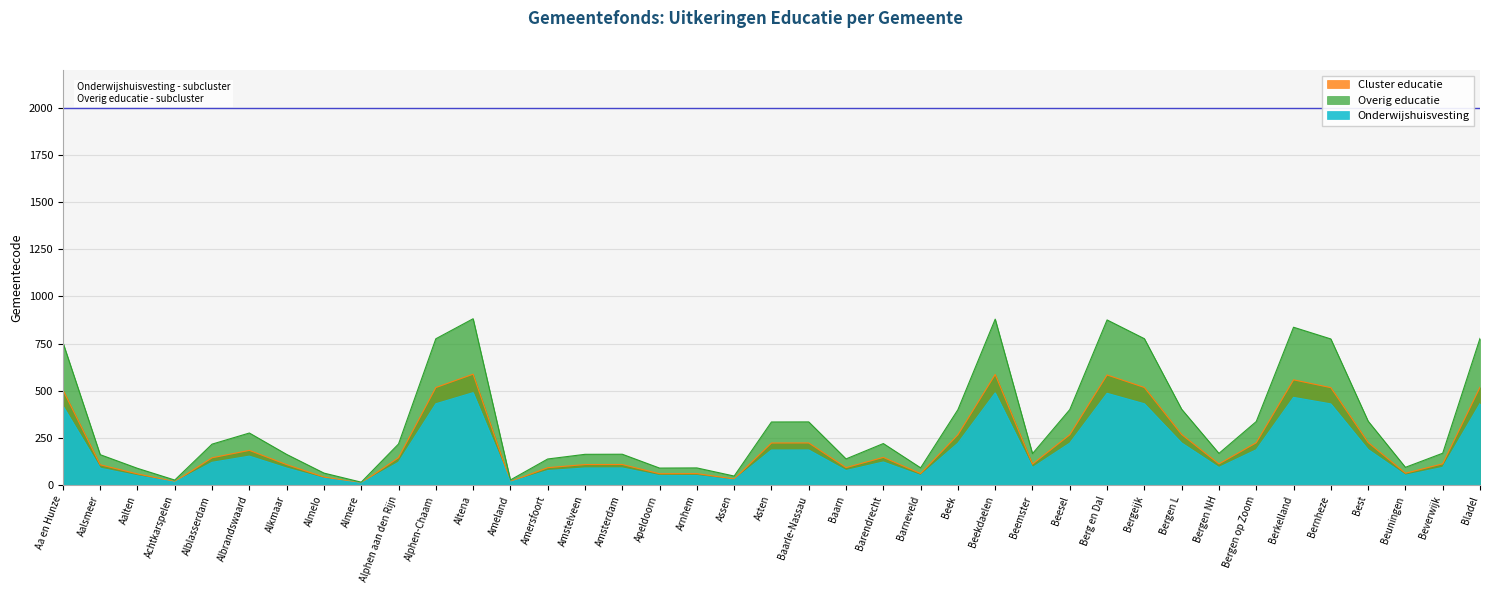

At which category does Onderwijshuisvesting reach its first local peak?

Albrandswaard